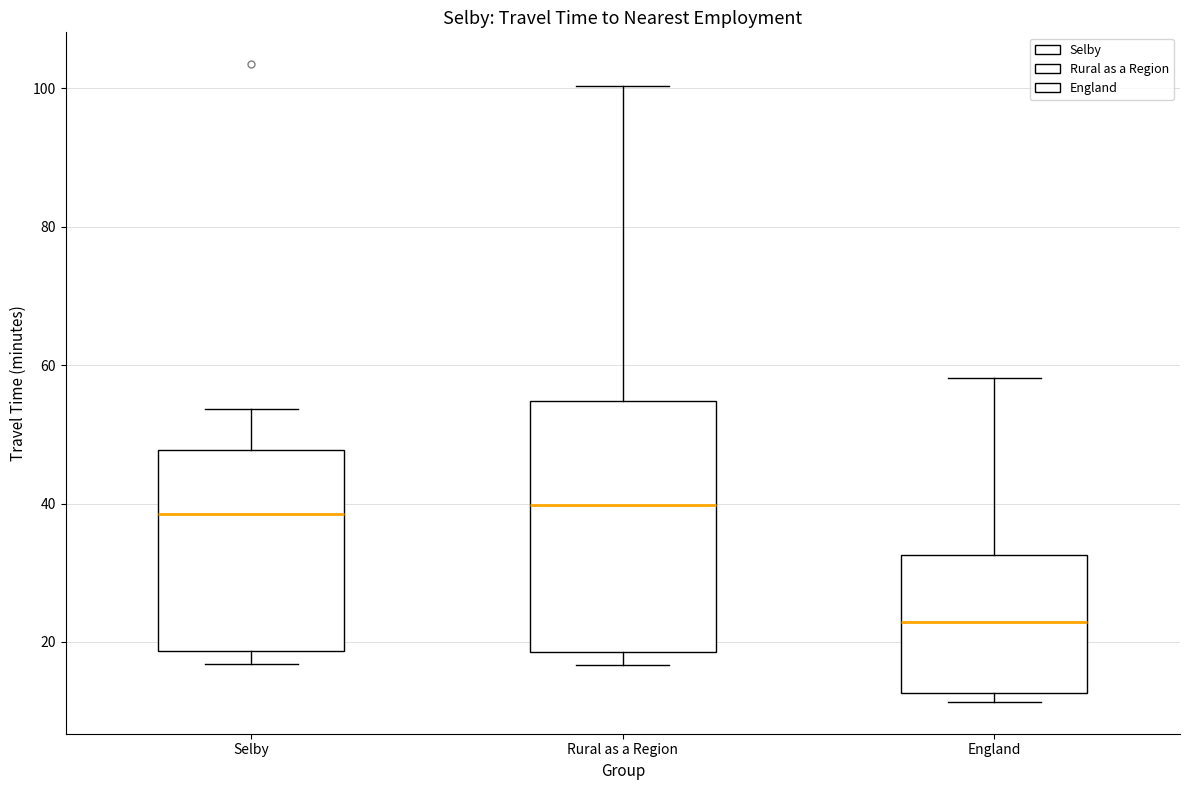

Which box's median line is the lowest?

England